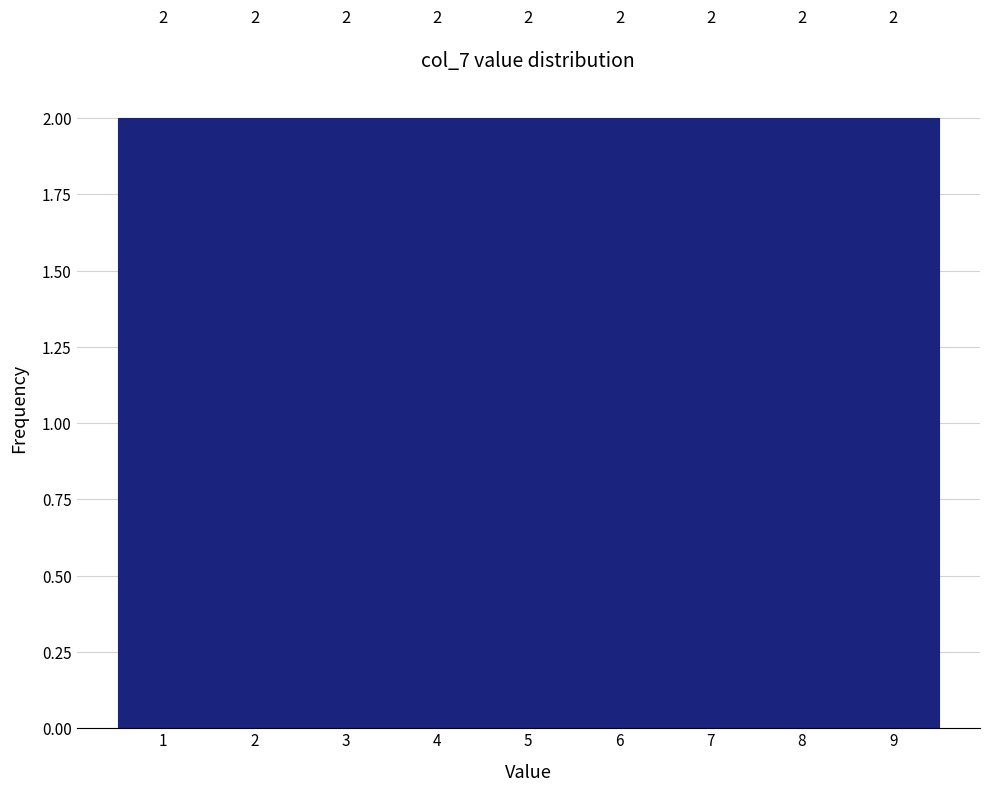

What is the height of the bar covering 6.5 to 7.5 on the x-axis?

2